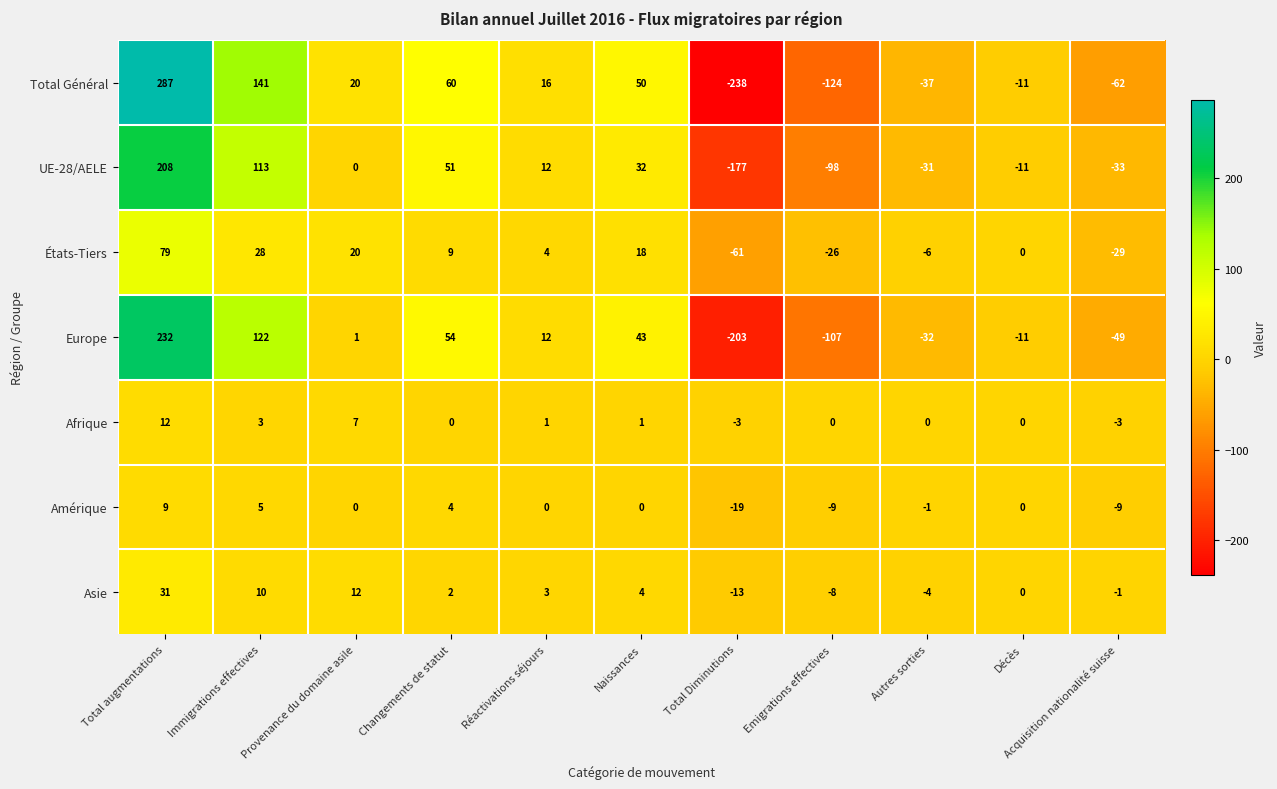

List the series in order of their peak value, lowest first.

Amérique, Afrique, Asie, États-Tiers, UE-28/AELE, Europe, Total Général